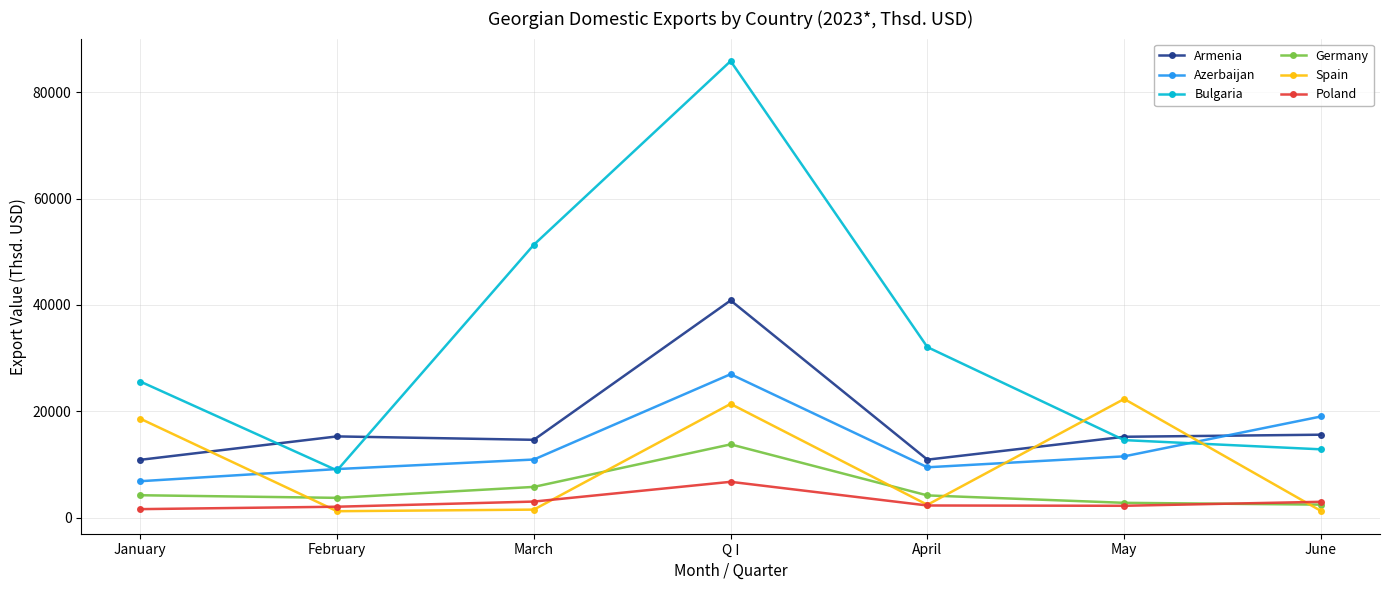

Where is the first local maximum for Bulgaria?

Q I